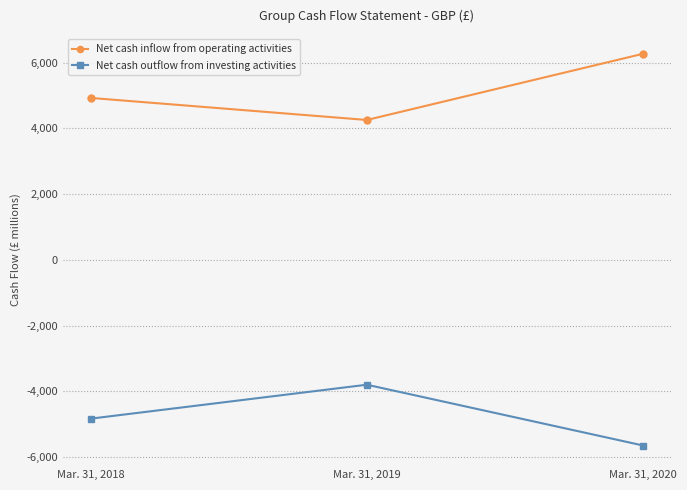

True or false: Net cash outflow from investing activities has a value of -8361 at Mar. 31, 2018.

False